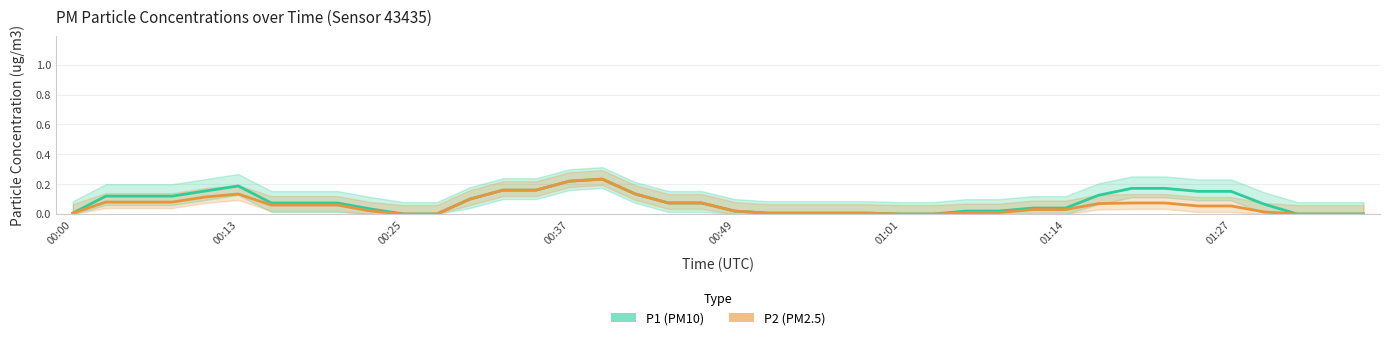

List the series in order of their overall mean, highest first.

P1 (PM10), P2 (PM2.5)